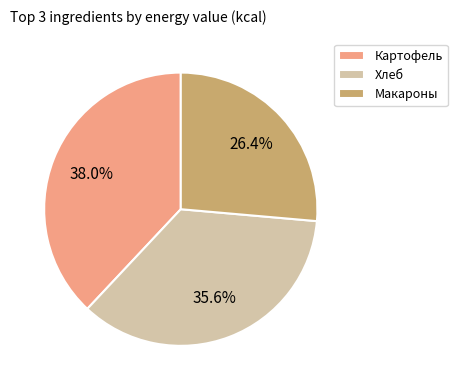

Between Макароны and Хлеб, which is larger?

Хлеб